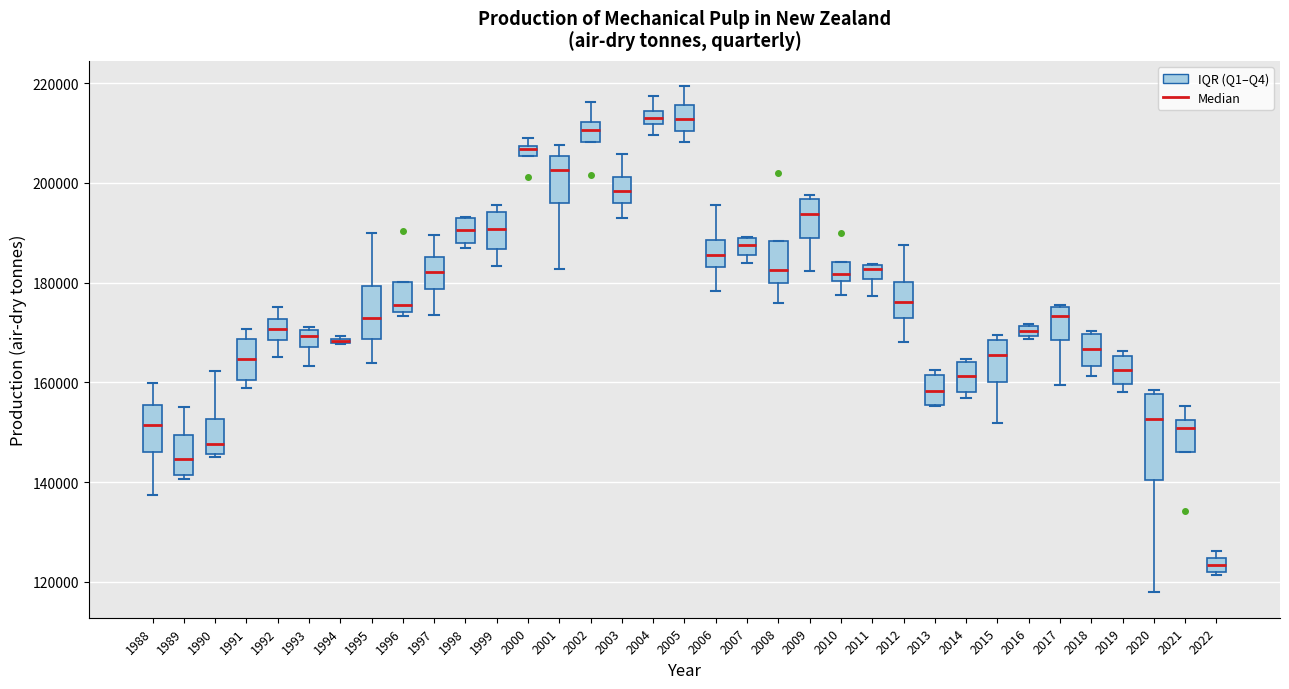

Where is the lower edge of the box at x = 2017 on the y-axis? The values are not printed on the chart, so give them approximately, as read against the axis.

168000